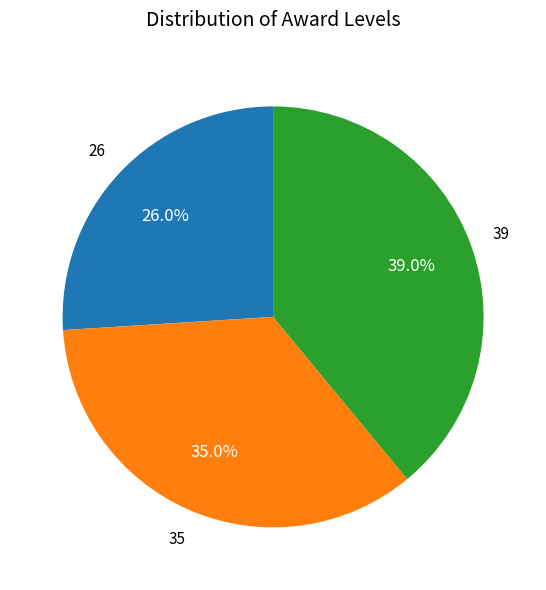

Does any single category account for the majority?

No